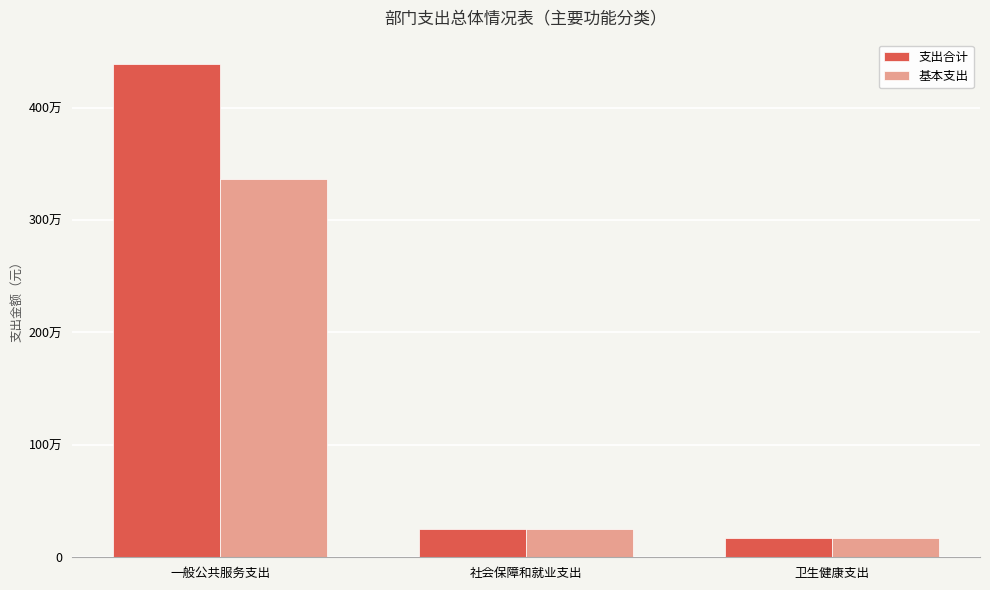

At which label is 基本支出 closest to 1769177?

社会保障和就业支出